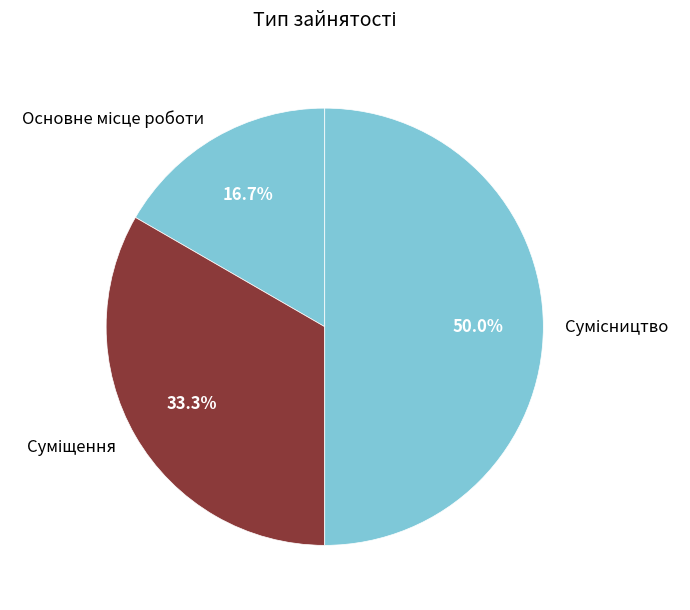

Which category has the smallest portion of the pie?

Основне місце роботи